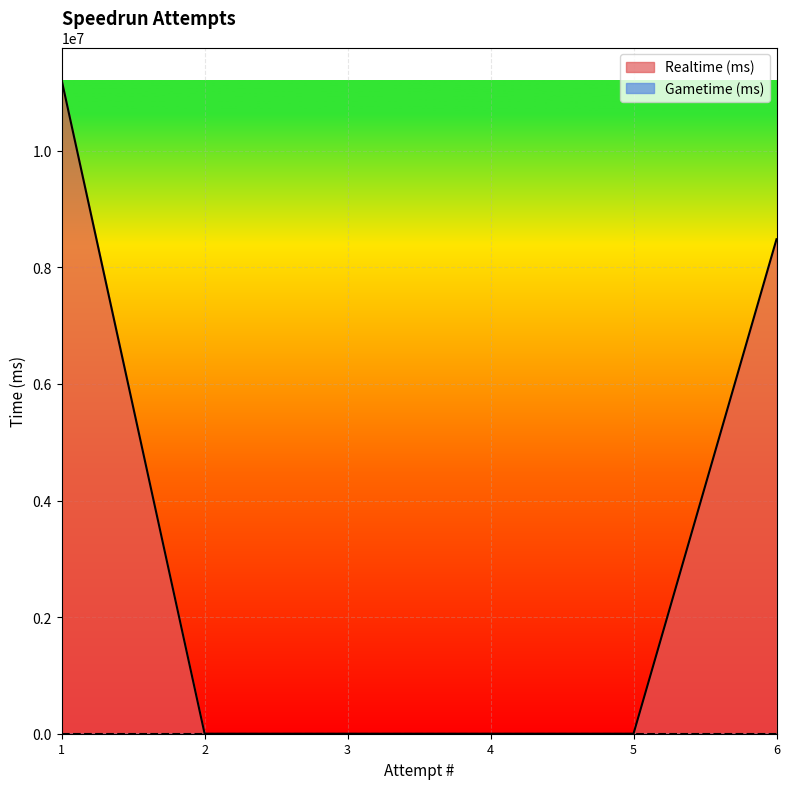

At which category does the chart reach its peak across all series?

1